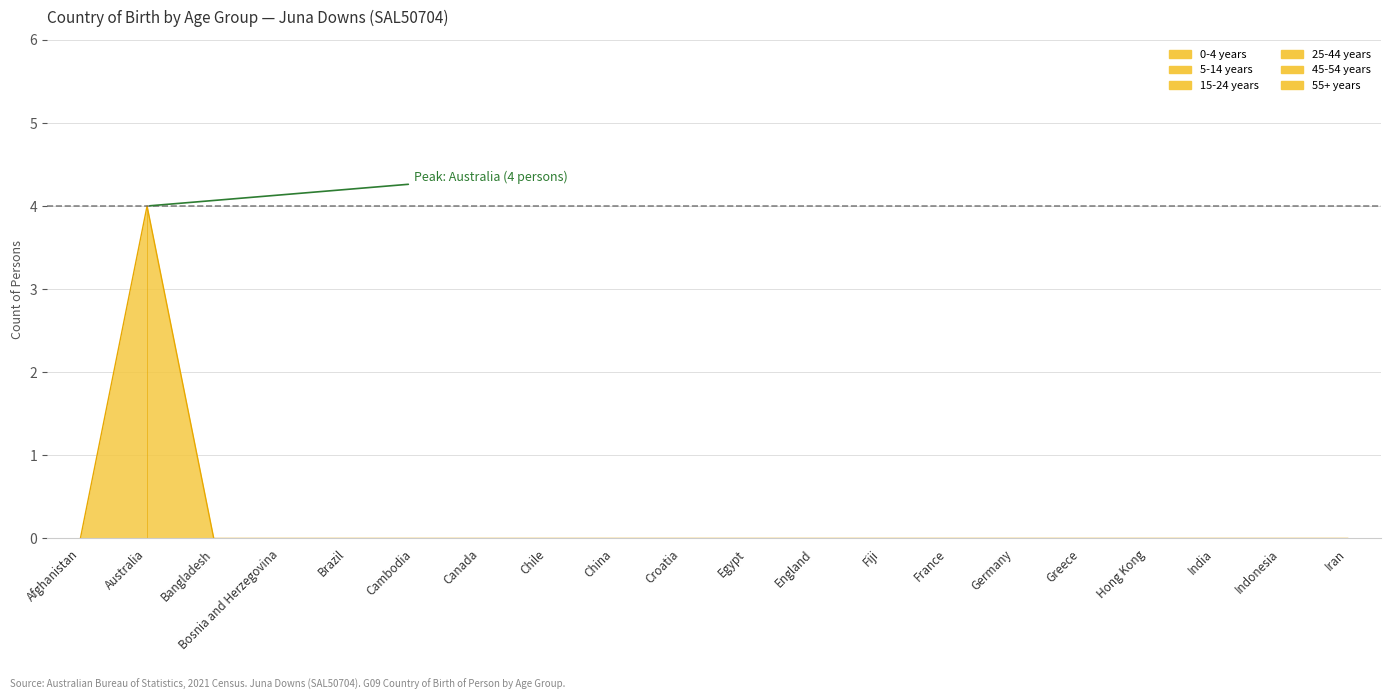

How many categories are shown in the chart?

20